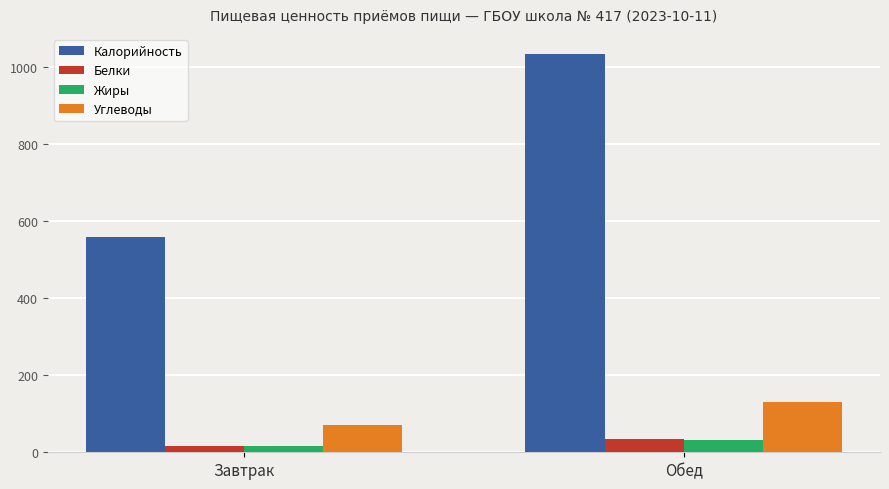

At which category is the sum across all series the highest?

Обед